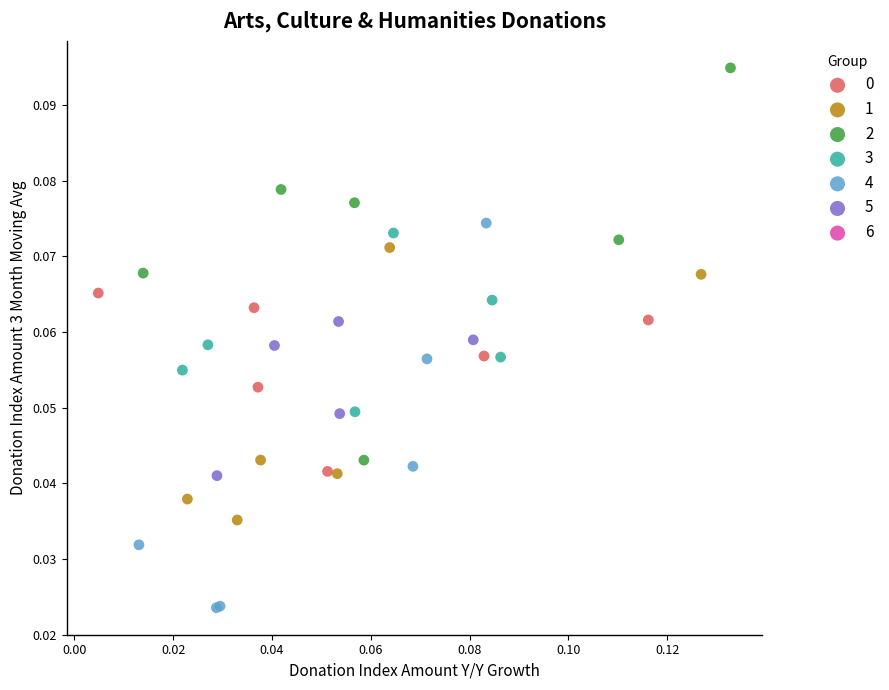

Which series reaches the minimum Y coordinate?

4